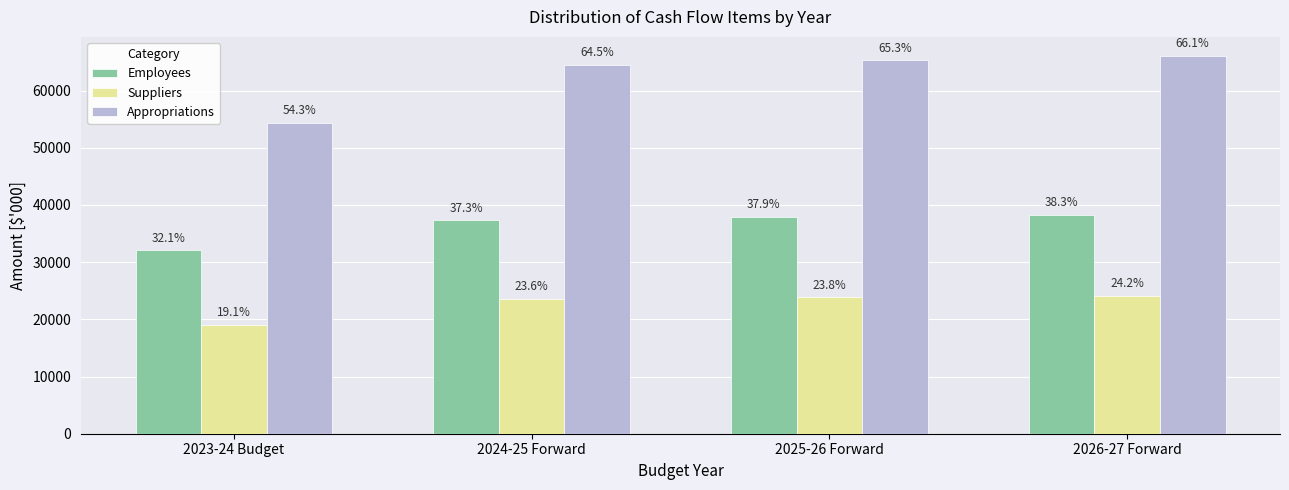

Reading left to right, extract all data points from this chart.

Employees: 2023-24 Budget=32111	2024-25 Forward=37338	2025-26 Forward=37912	2026-27 Forward=38330
Suppliers: 2023-24 Budget=19099	2024-25 Forward=23617	2025-26 Forward=23844	2026-27 Forward=24157
Appropriations: 2023-24 Budget=54345	2024-25 Forward=64476	2025-26 Forward=65318	2026-27 Forward=66090